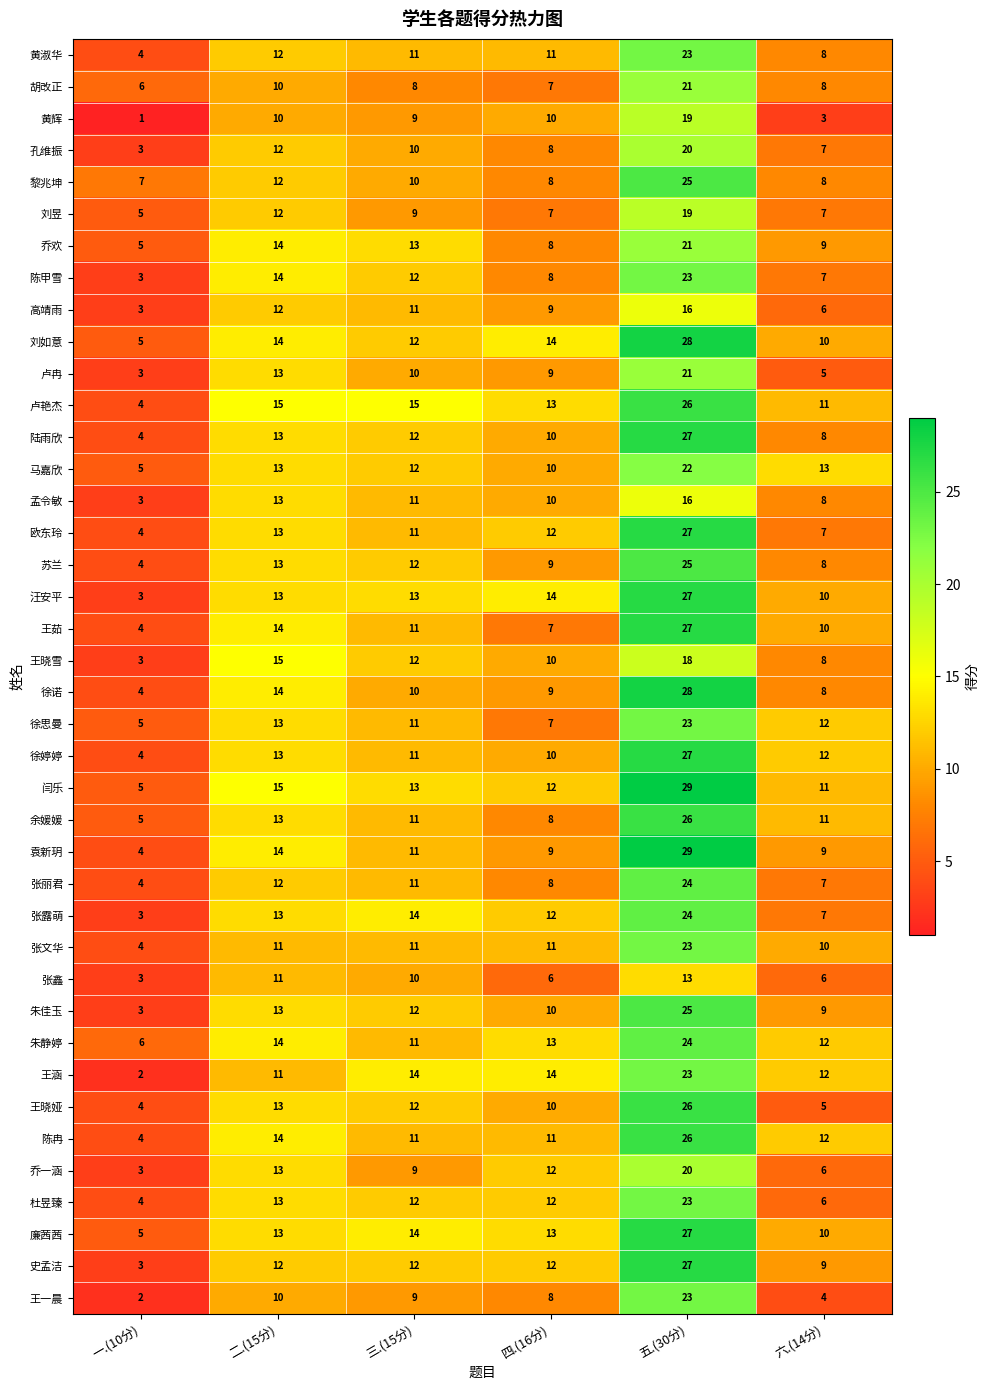

What is the difference between the highest and lowest values at 五.(30分)?

16